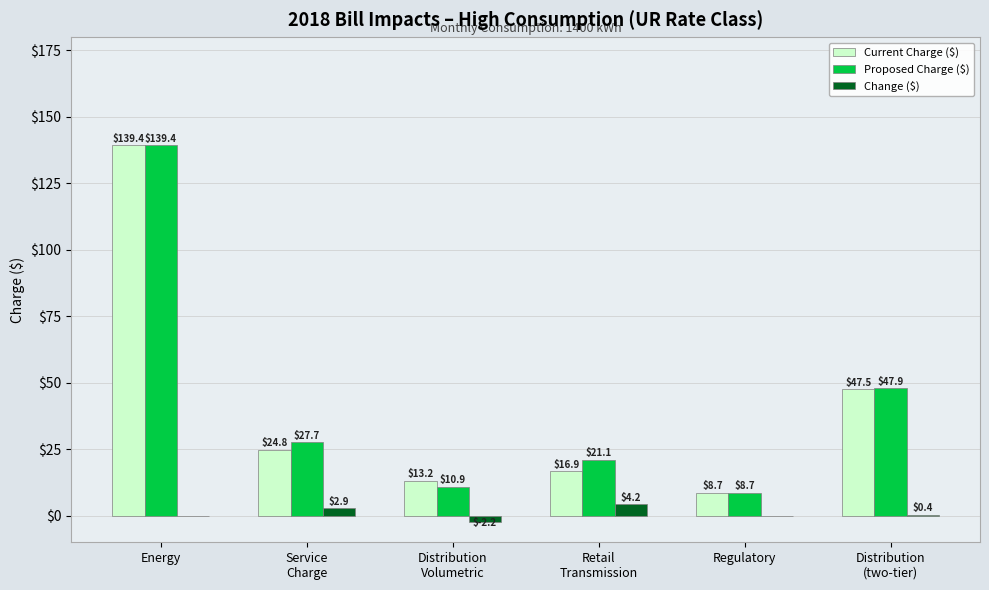

Are the bars grouped side by side (vs. stacked)?

Yes